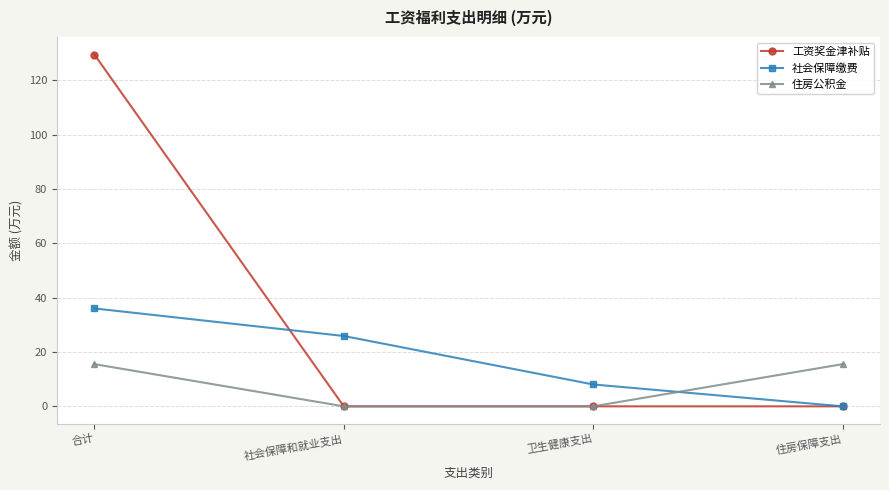

Rank the series at 合计 from lowest to highest value.

住房公积金, 社会保障缴费, 工资奖金津补贴